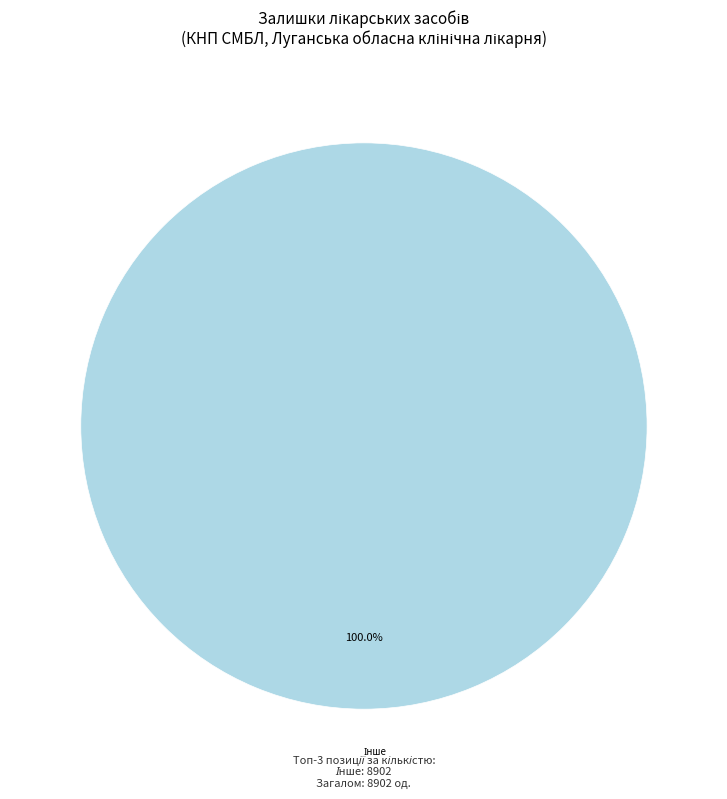

Does any single category account for the majority?

Yes